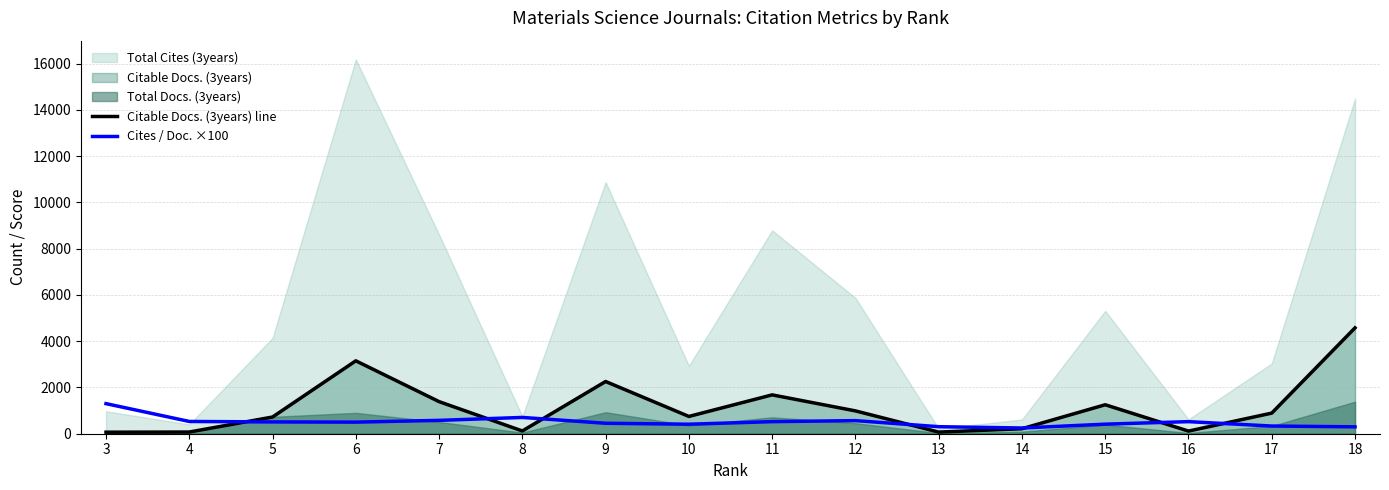

What is the average value of the Cites / Doc. ×100 series?

511.8